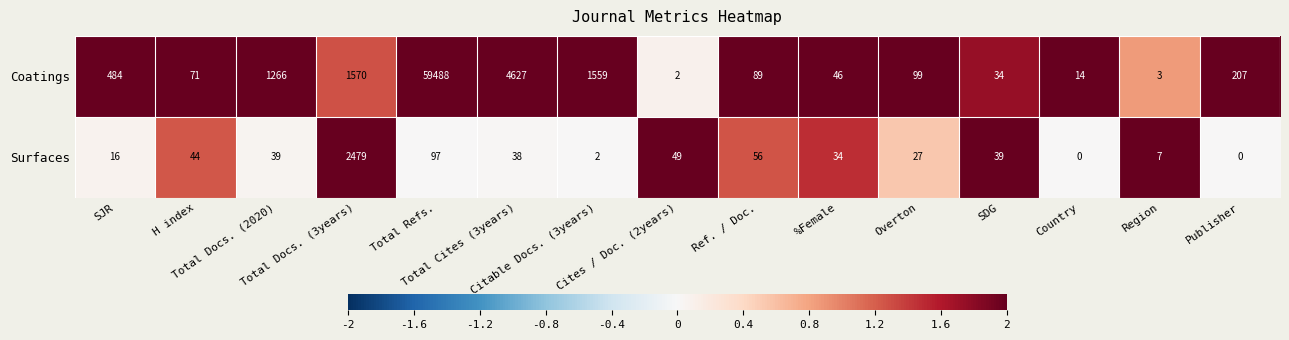

What is the sum of all Surfaces values?

2927